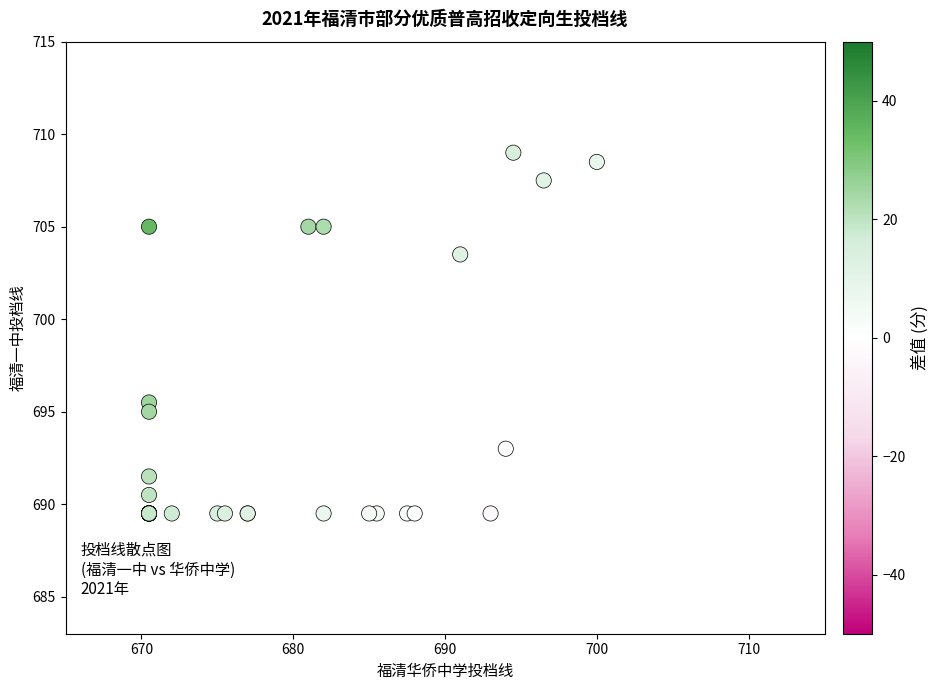

What Y value in the scatter plot is closest to 699?

695.5